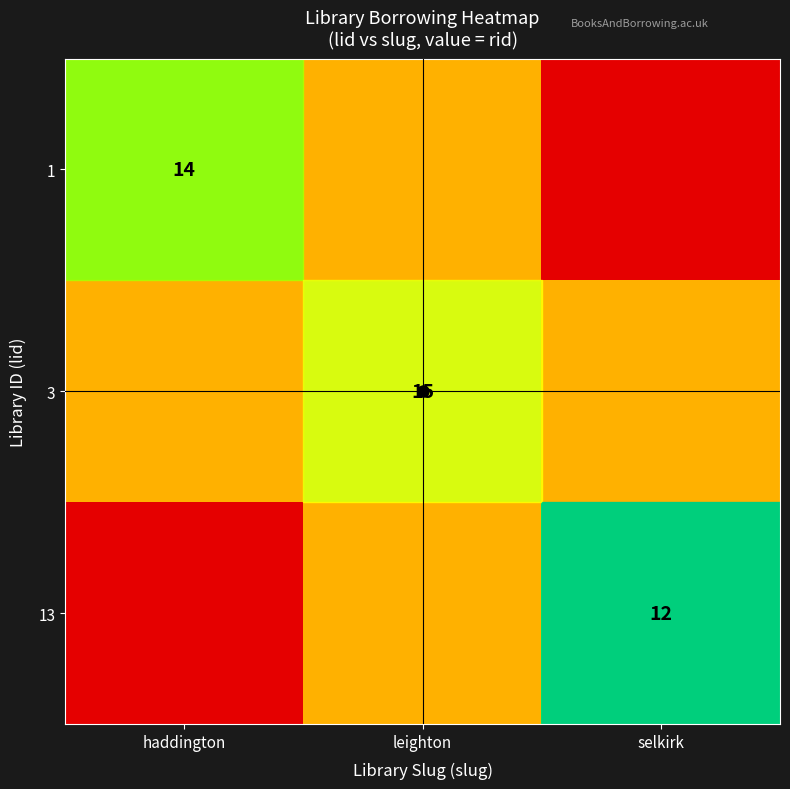

The value of 1 at haddington is 23.7. True or false?

False